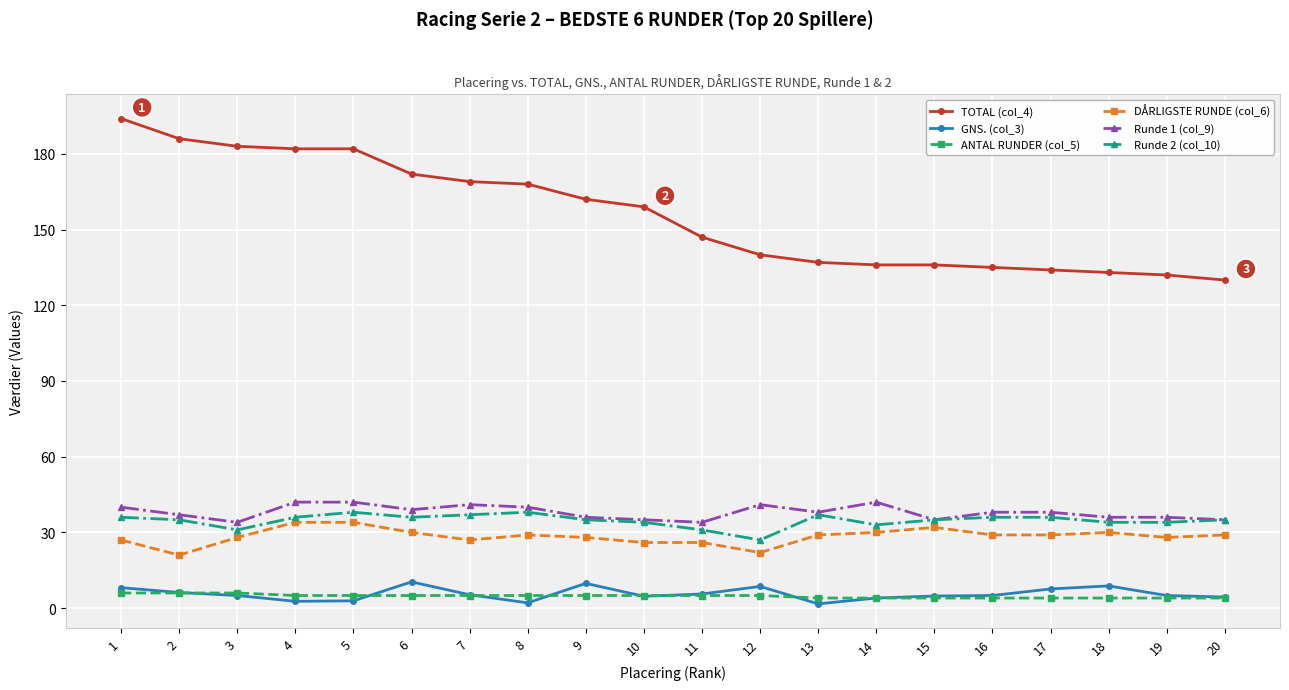

True or false: GNS. (col_3) and DÅRLIGSTE RUNDE (col_6) cross at least once.

False